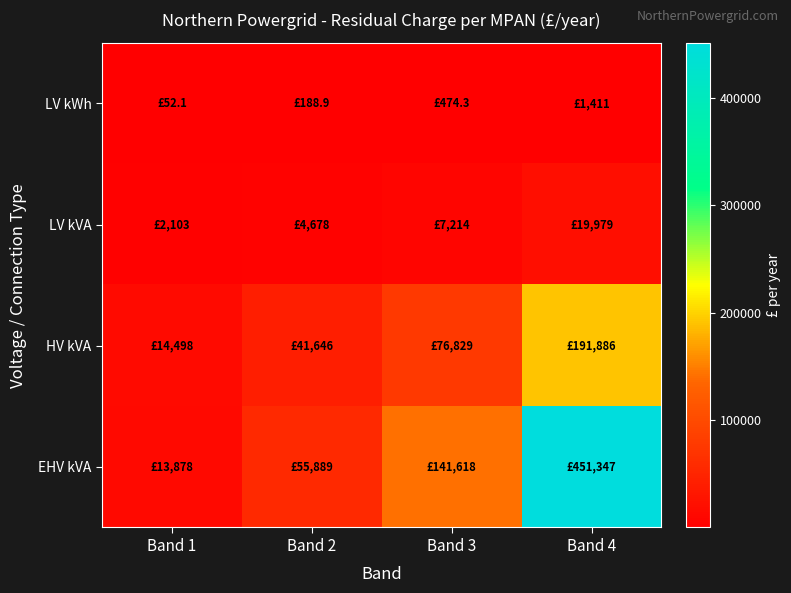

Rank the series at Band 1 from lowest to highest value.

LV kWh, LV kVA, EHV kVA, HV kVA